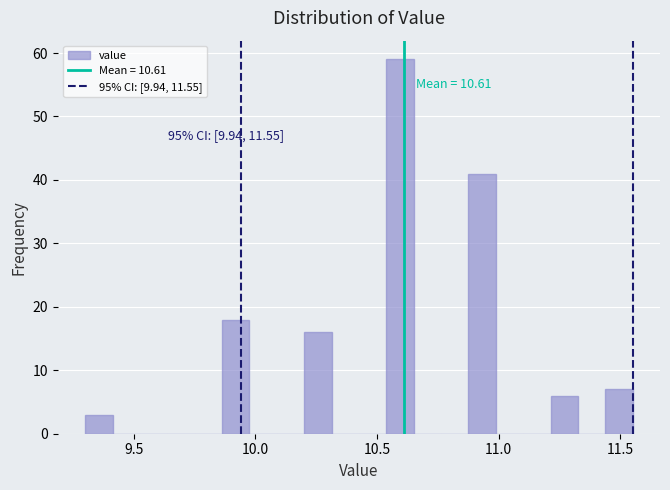

Read against the x-axis, roughly where is the centre of the tallest bar?

10.60